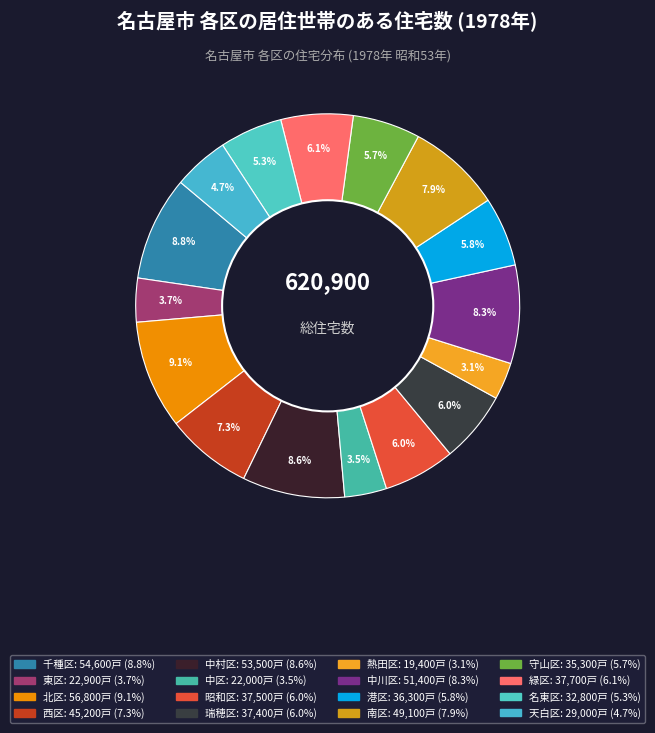

What portion of the pie excludes 港区?

94.2%